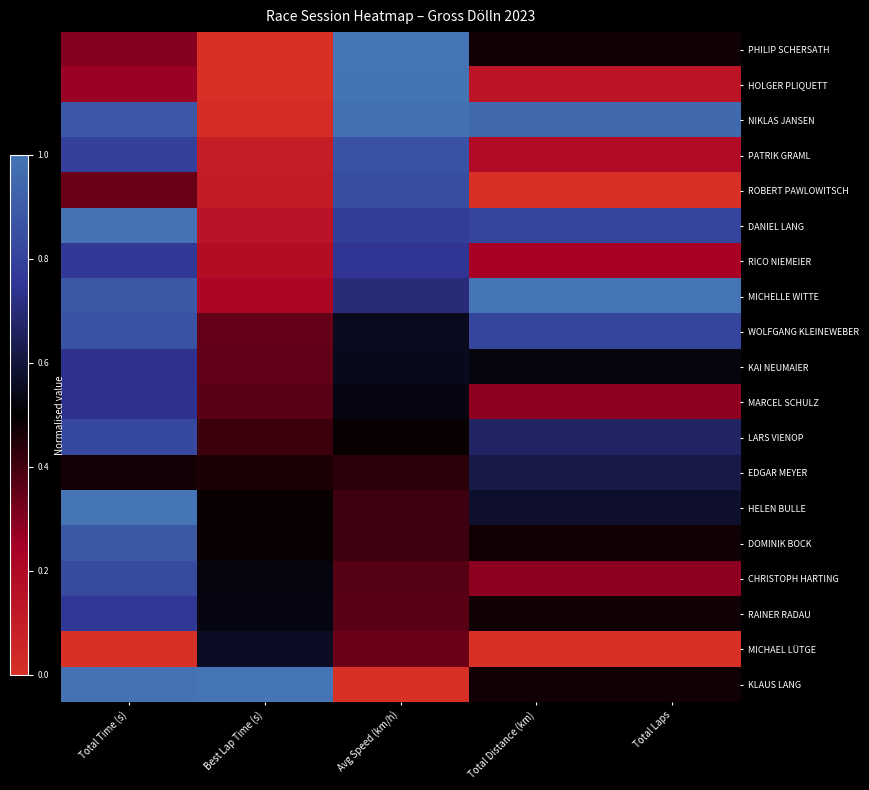

What is the total value across all series at Best Lap Time (s)?

6.3